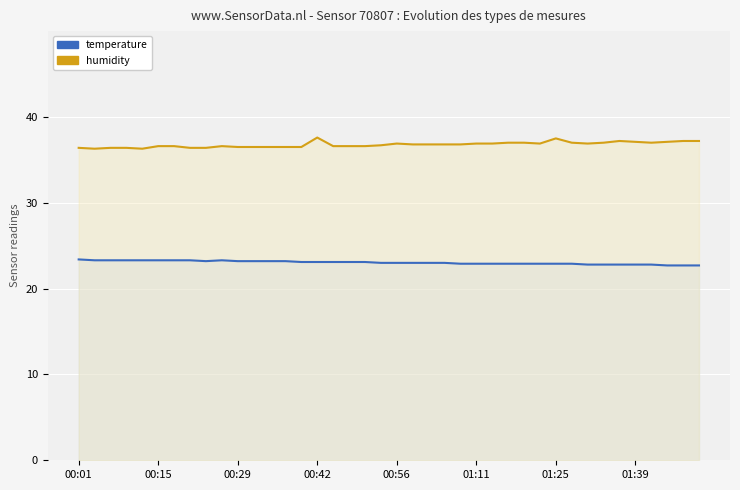

True or false: humidity and temperature intersect in this chart.

False